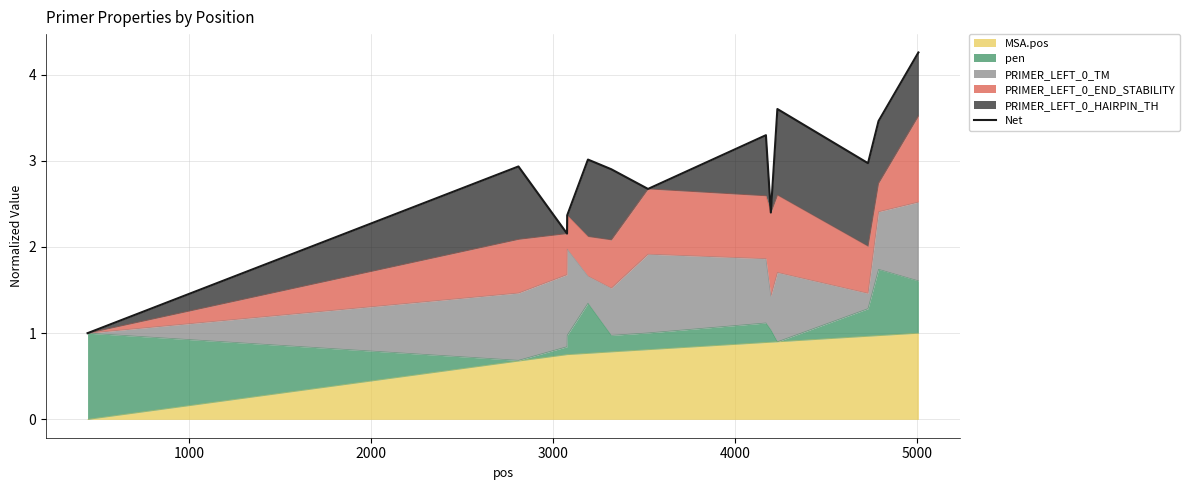

What is the average value?

2.8